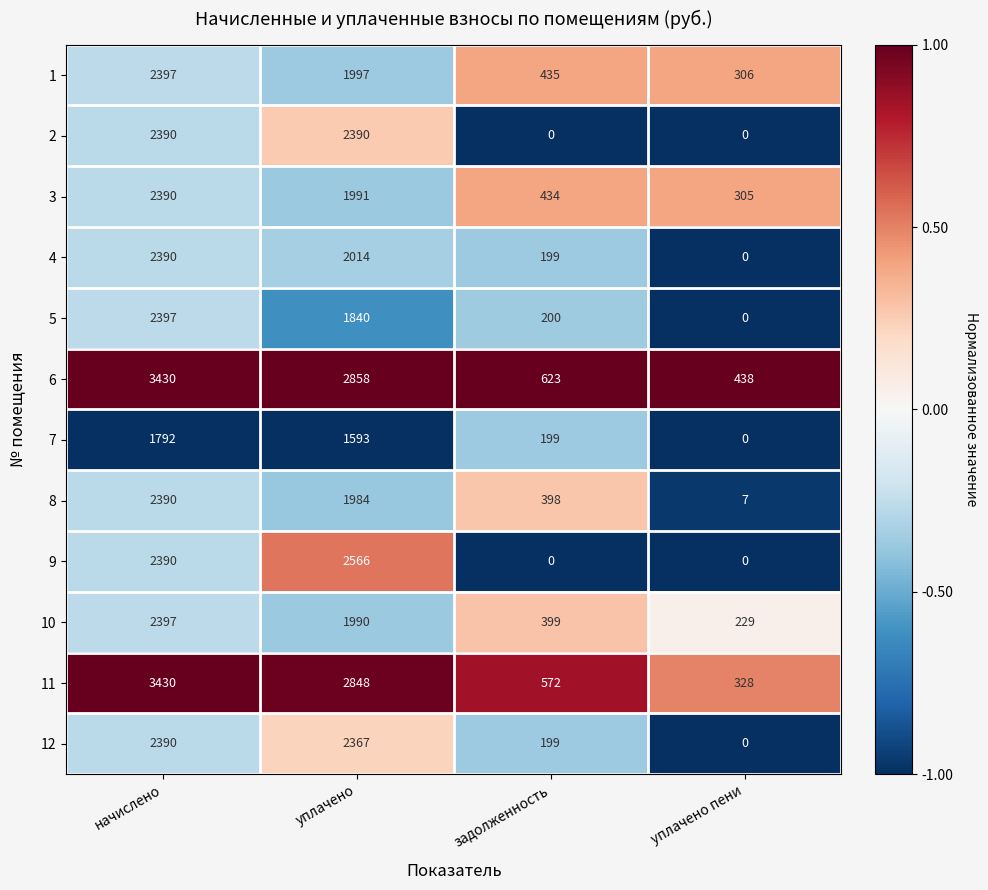

What is the difference between the 1 values at задолженность and уплачено пени?

129